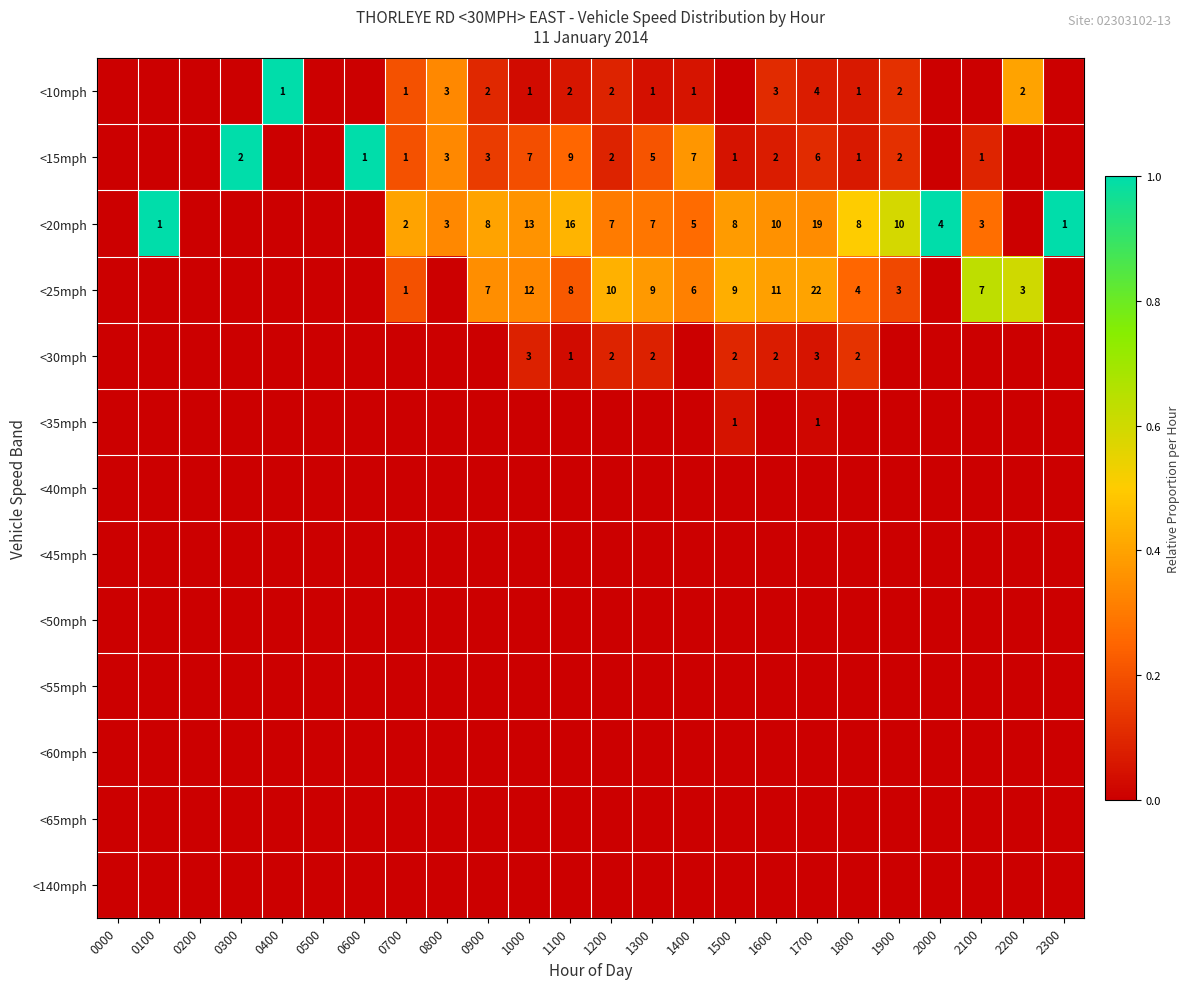

What is the difference between the highest and lowest values at 1400?

0.4